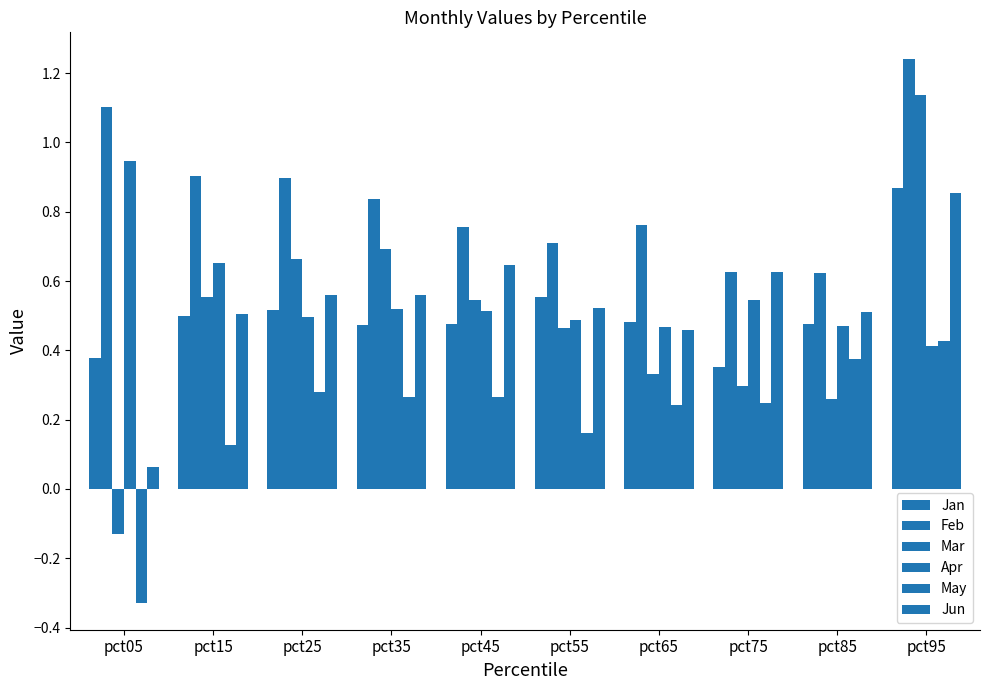

How many positive values does the Mar series have?

9